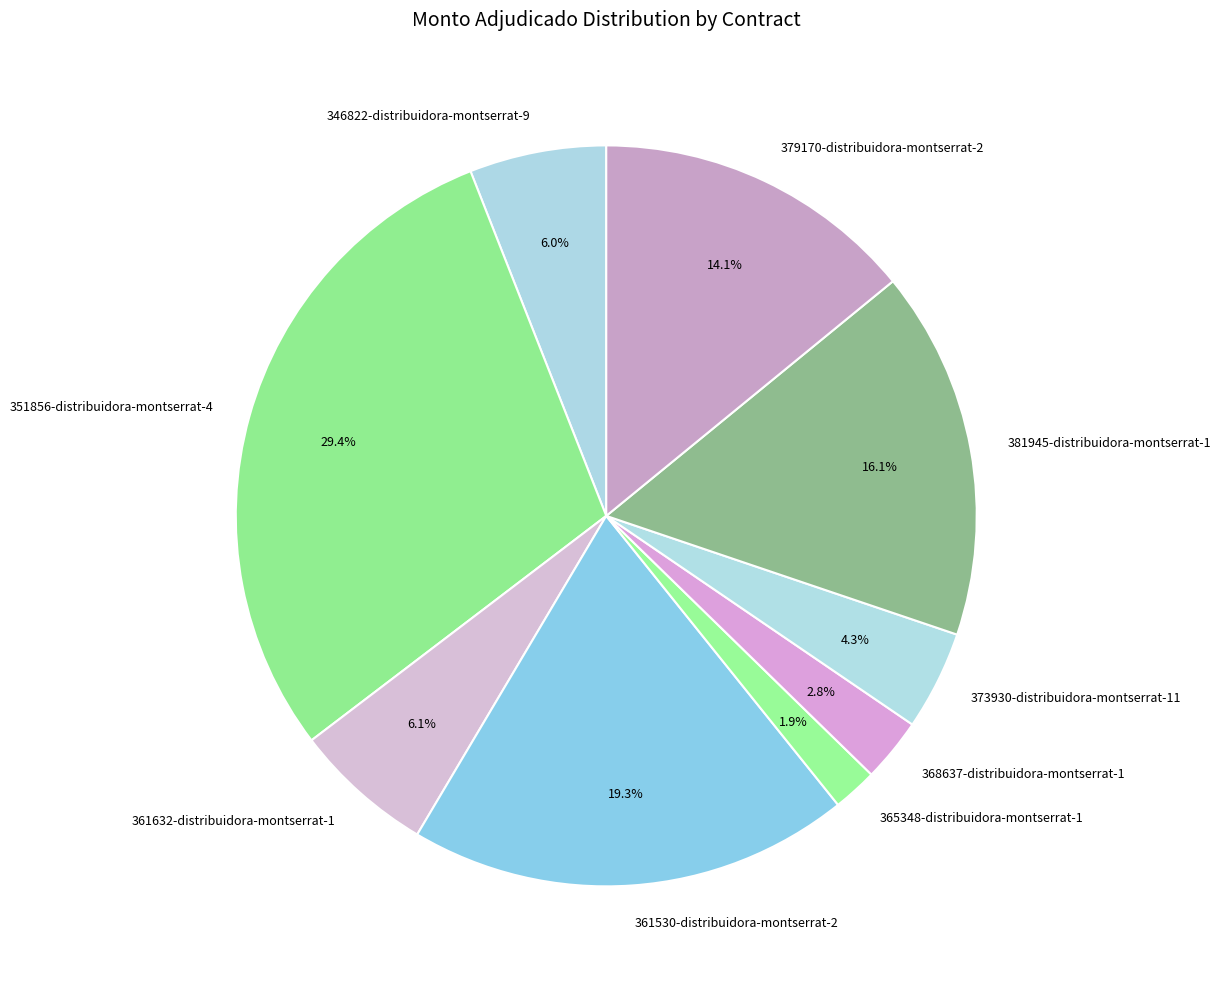

To the nearest percent, what percentage of the pie is 373930-distribuidora-montserrat-11?

4%